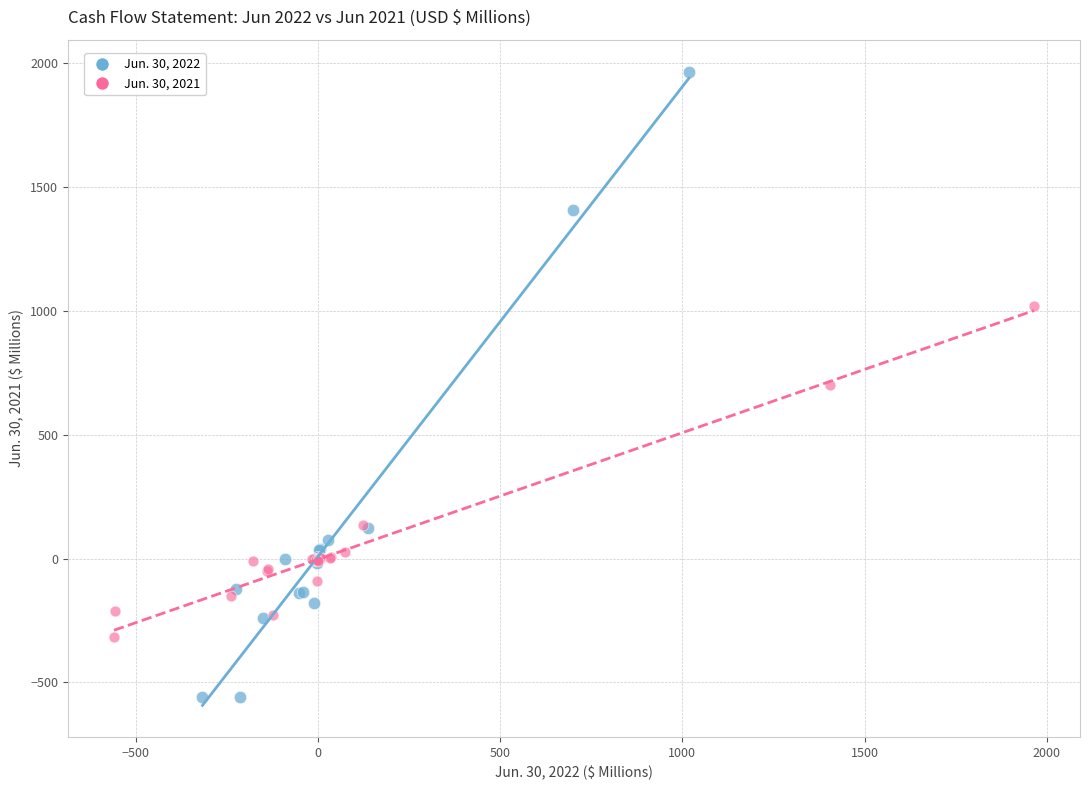

Which series reaches the maximum Y coordinate?

Jun. 30, 2022